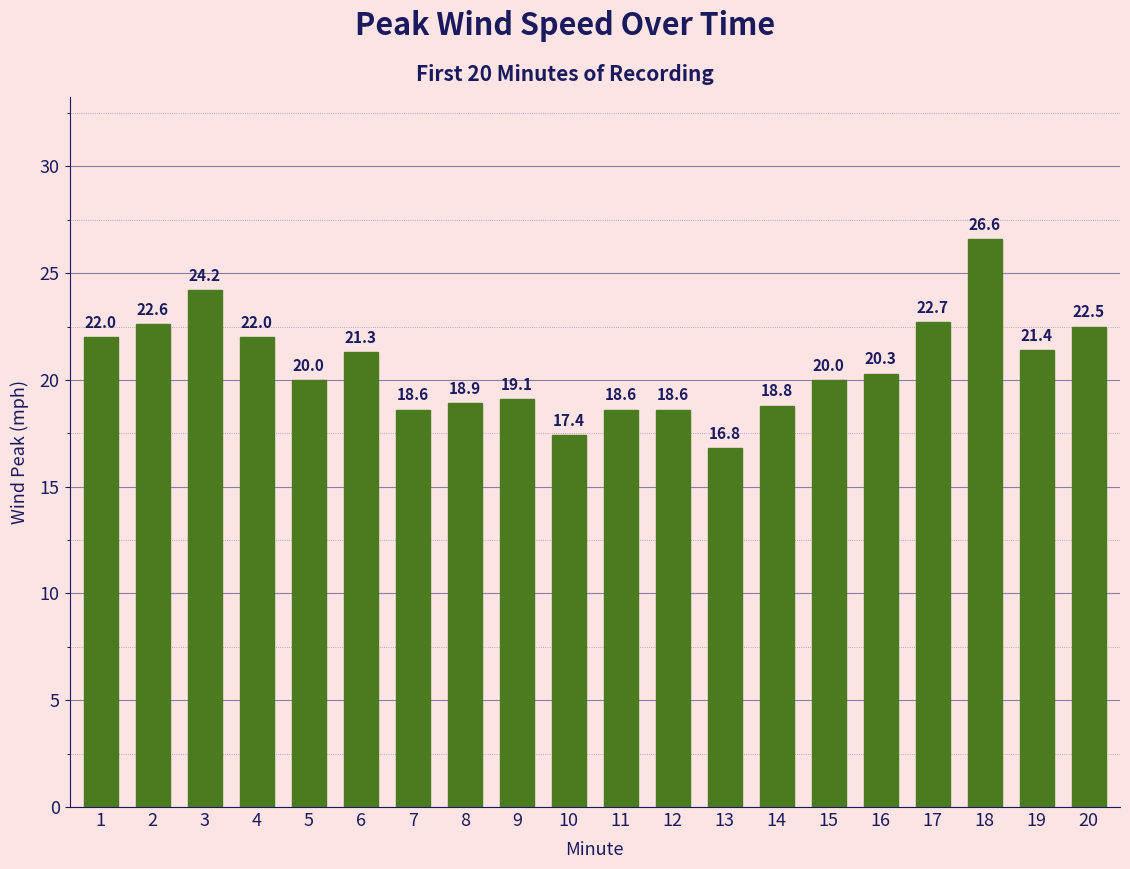

At which category does the chart reach its minimum across all series?

13